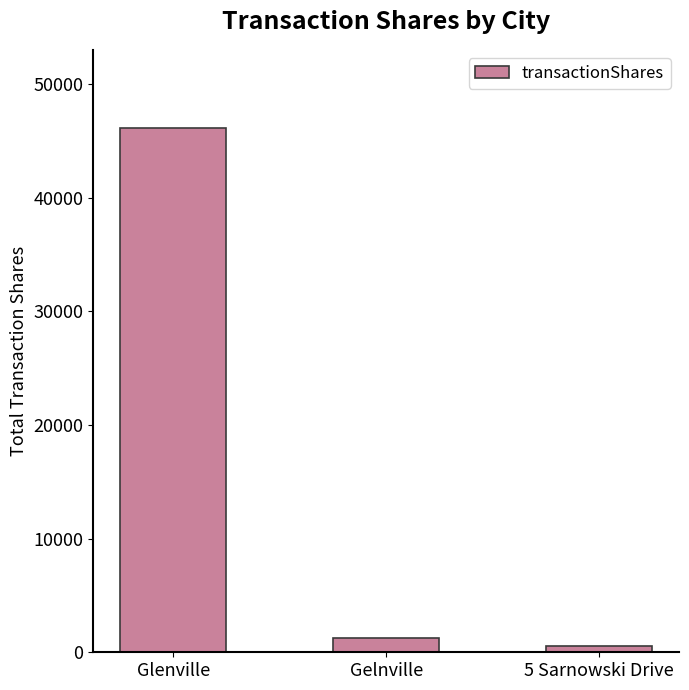

Rank the categories by value from highest to lowest.

Glenville, Gelnville, 5 Sarnowski Drive